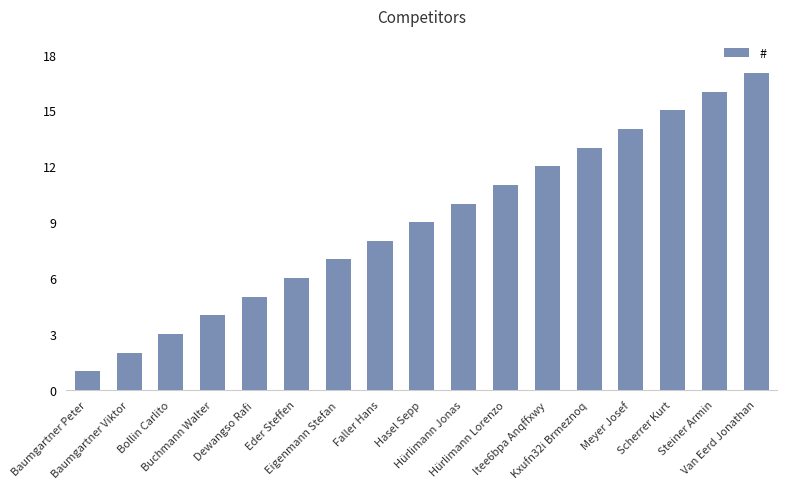

The value at Buchmann Walter is 4. True or false?

True